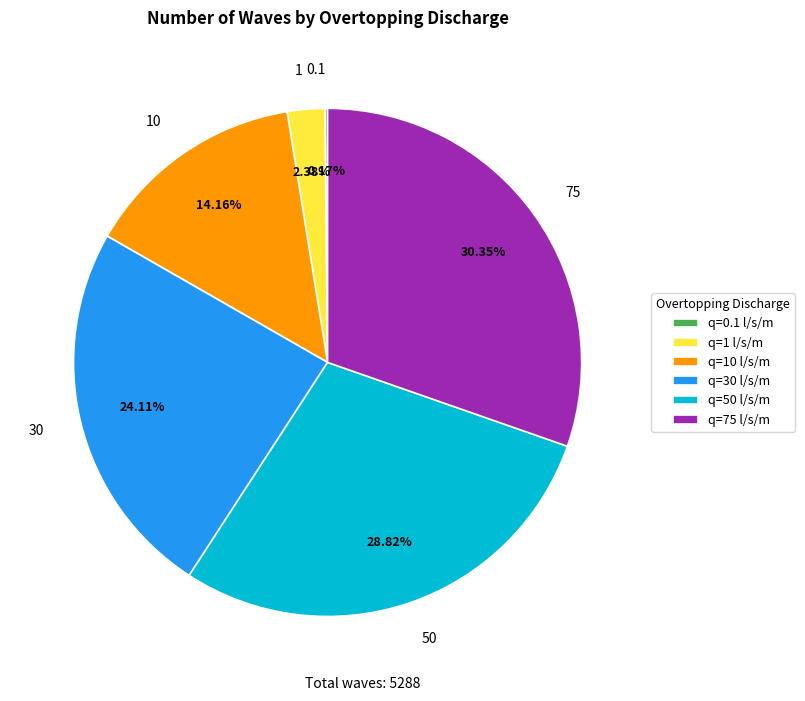

What portion of the pie excludes 75?

69.6%